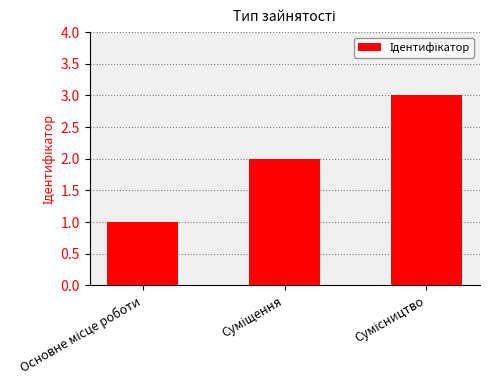

What is the greatest value displayed?

3